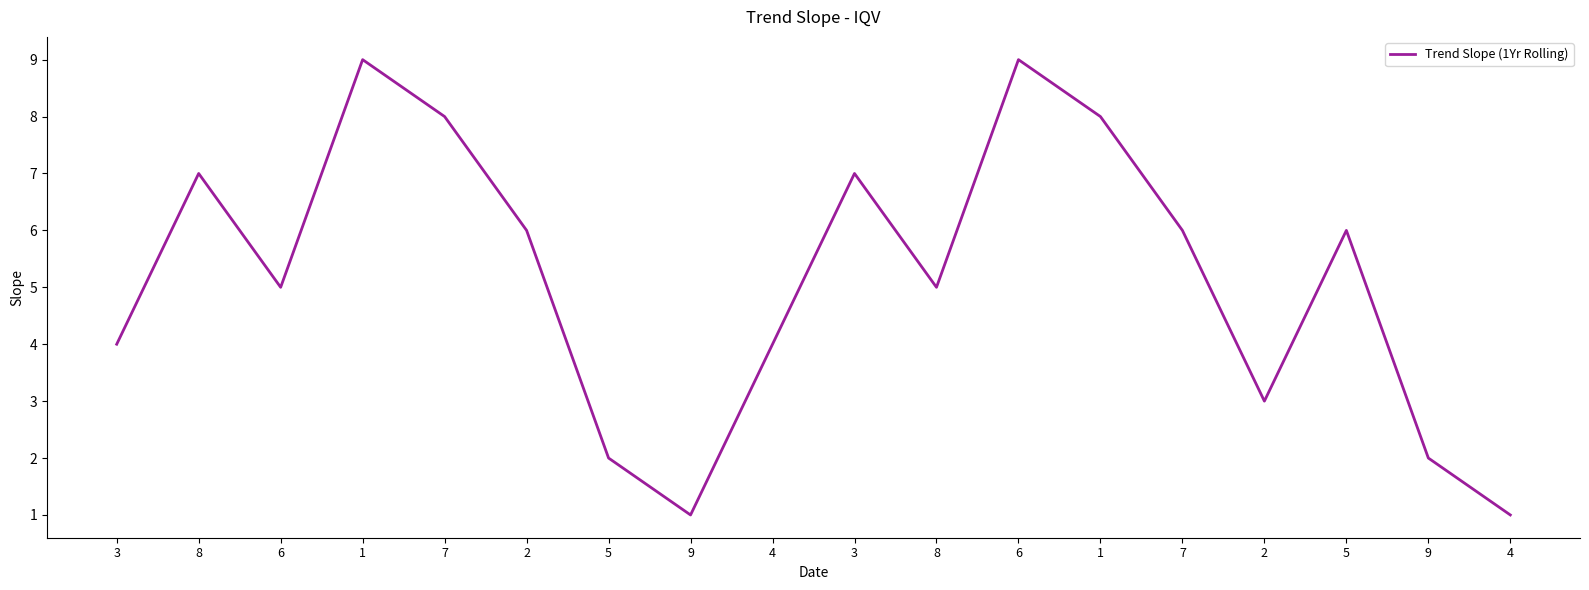

Does the chart have visible grid lines?

No